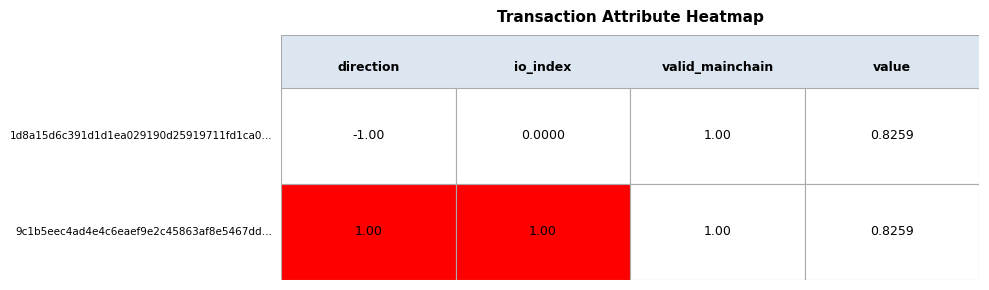

At direction, list the series in order from smallest to largest.

1d8a15d6c391d1d1ea029190d25919711fd1ca0, 9c1b5eec4ad4e4c6eaef9e2c45863af8e5467dd